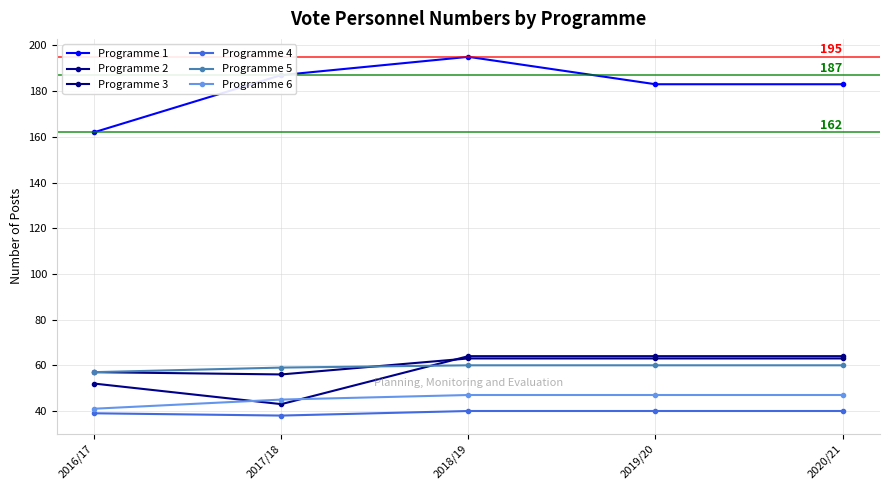

Reading right to left, what are all the values shown in this chart?

Programme 1: 2020/21=183	2019/20=183	2018/19=195	2017/18=187	2016/17=162
Programme 2: 2020/21=64	2019/20=64	2018/19=64	2017/18=43	2016/17=52
Programme 3: 2020/21=63	2019/20=63	2018/19=63	2017/18=56	2016/17=57
Programme 4: 2020/21=40	2019/20=40	2018/19=40	2017/18=38	2016/17=39
Programme 5: 2020/21=60	2019/20=60	2018/19=60	2017/18=59	2016/17=57
Programme 6: 2020/21=47	2019/20=47	2018/19=47	2017/18=45	2016/17=41